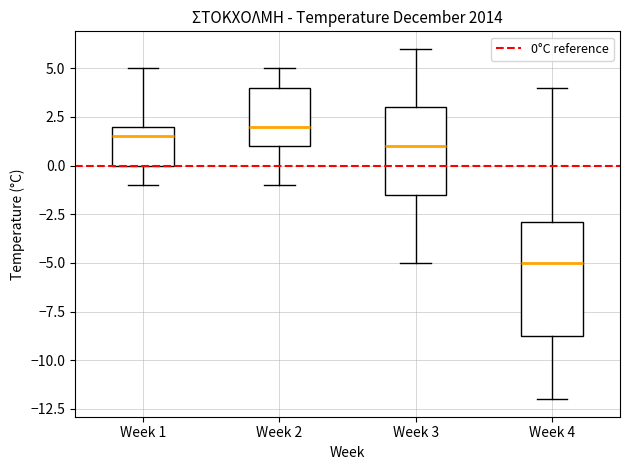

Reading left to right, read every box against the y-axis: the position of its median line, the range the box covers, and the ends of its whiskers. The values are not printed on the chart, so give them approximately, as read against the axis.

Week 1: median 1.5, box 0.0 to 2.0, whiskers -1.0 to 5.0
Week 2: median 2.0, box 1.0 to 4.0, whiskers -1.0 to 5.0
Week 3: median 1.0, box -1.5 to 3.0, whiskers -5.0 to 6.0
Week 4: median -5.0, box -8.5 to -3.0, whiskers -12.0 to 4.0